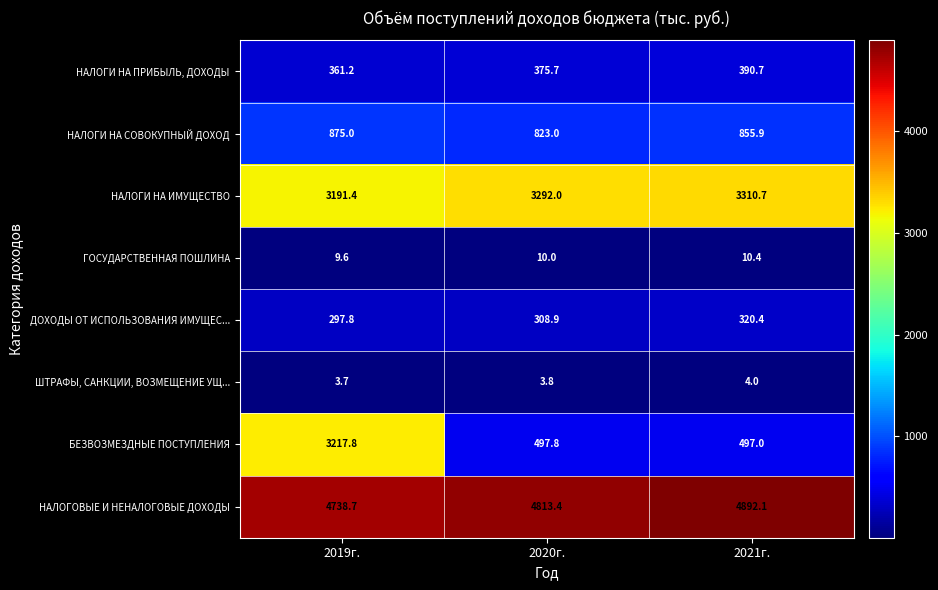

What value does the ШТРАФЫ, САНКЦИИ, ВОЗМЕЩЕНИЕ УЩ... series have at 2020г.?

3.8